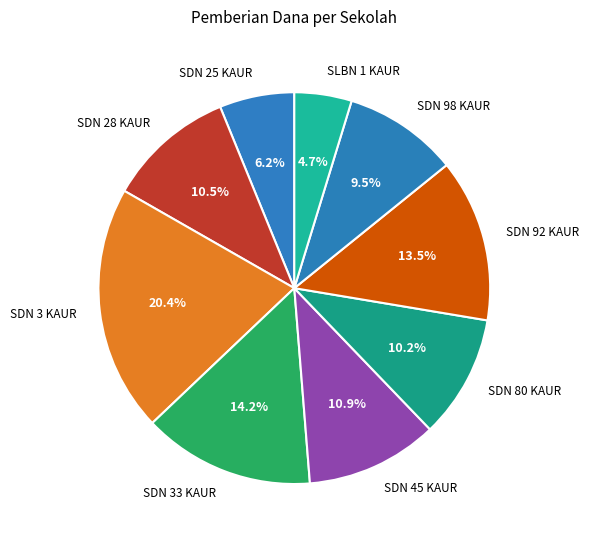

To the nearest percent, what portion does SDN 80 KAUR represent?

10%